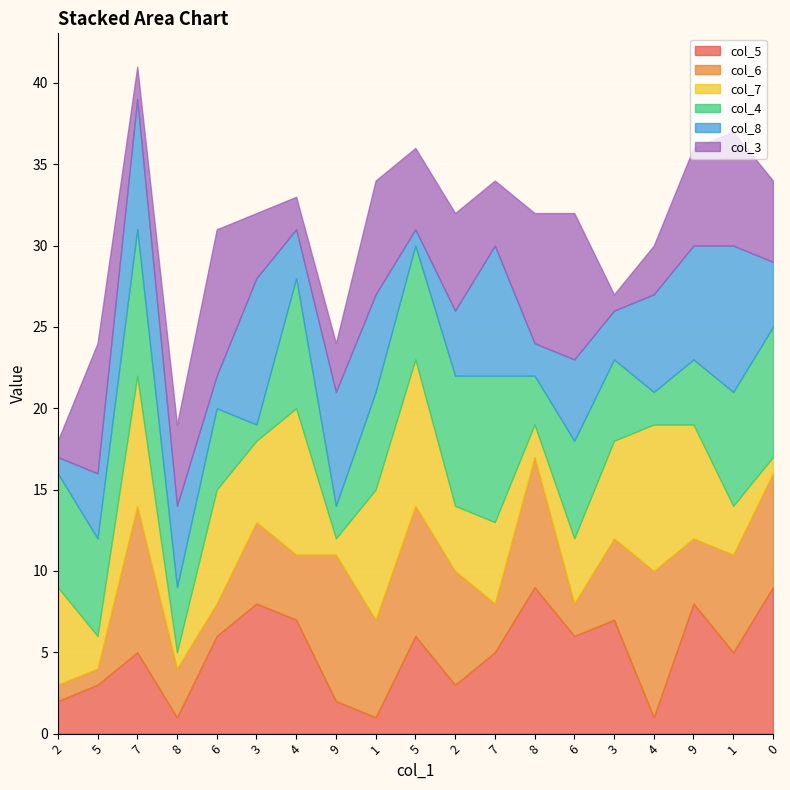

Is the value of col_4 at 8 greater than the value of col_6 at 8?

Yes